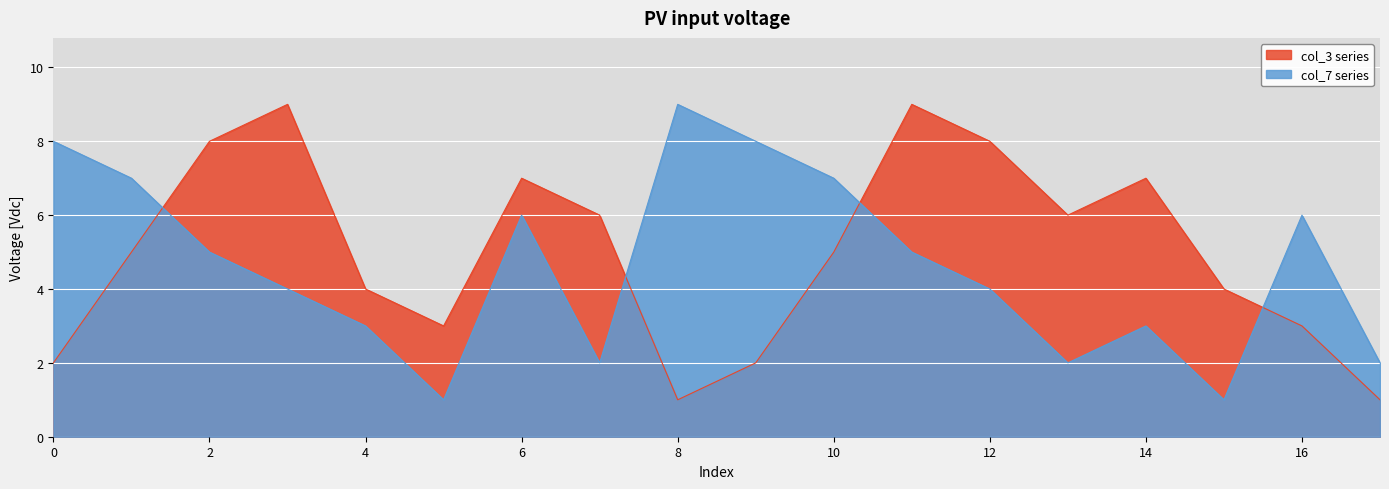

True or false: col_3 series and col_7 series cross at least once.

True